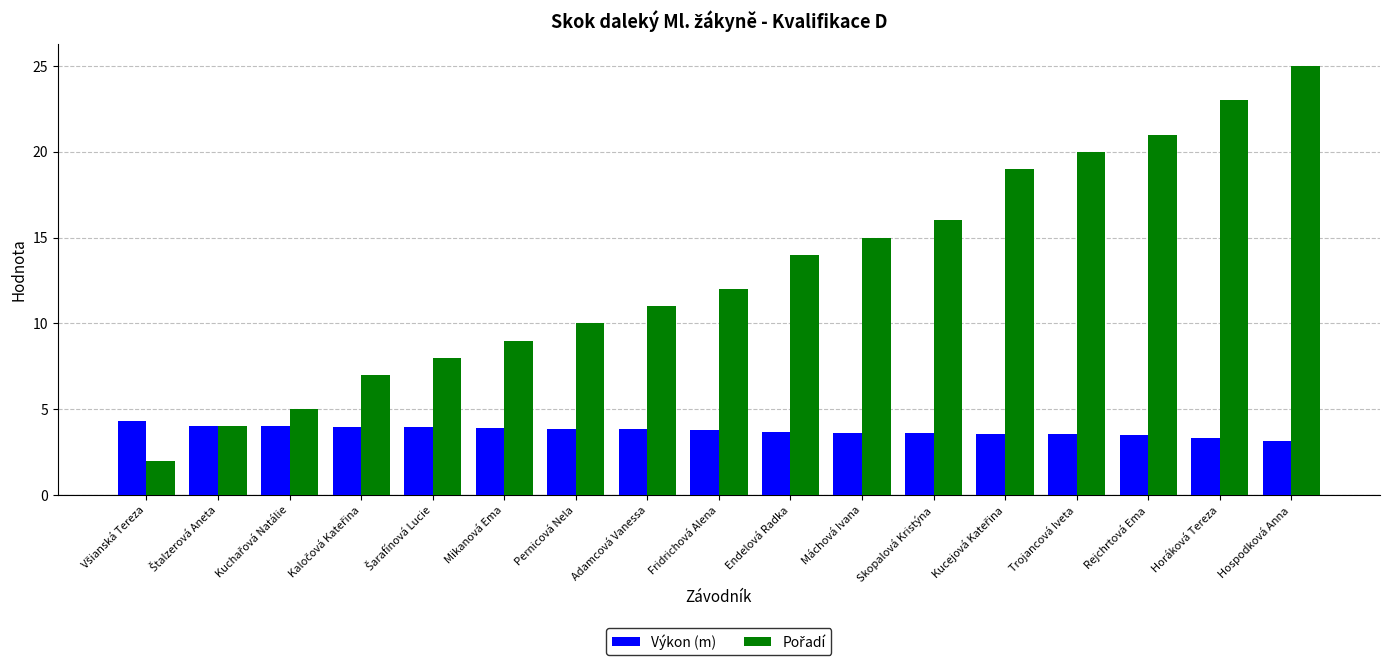

At which category is the sum across all series the highest?

Hospodková Anna